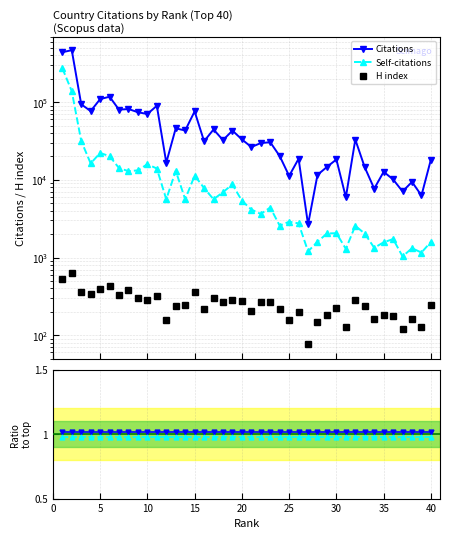

What is the value of the Citations point at the 23rd from the left?

30524.0